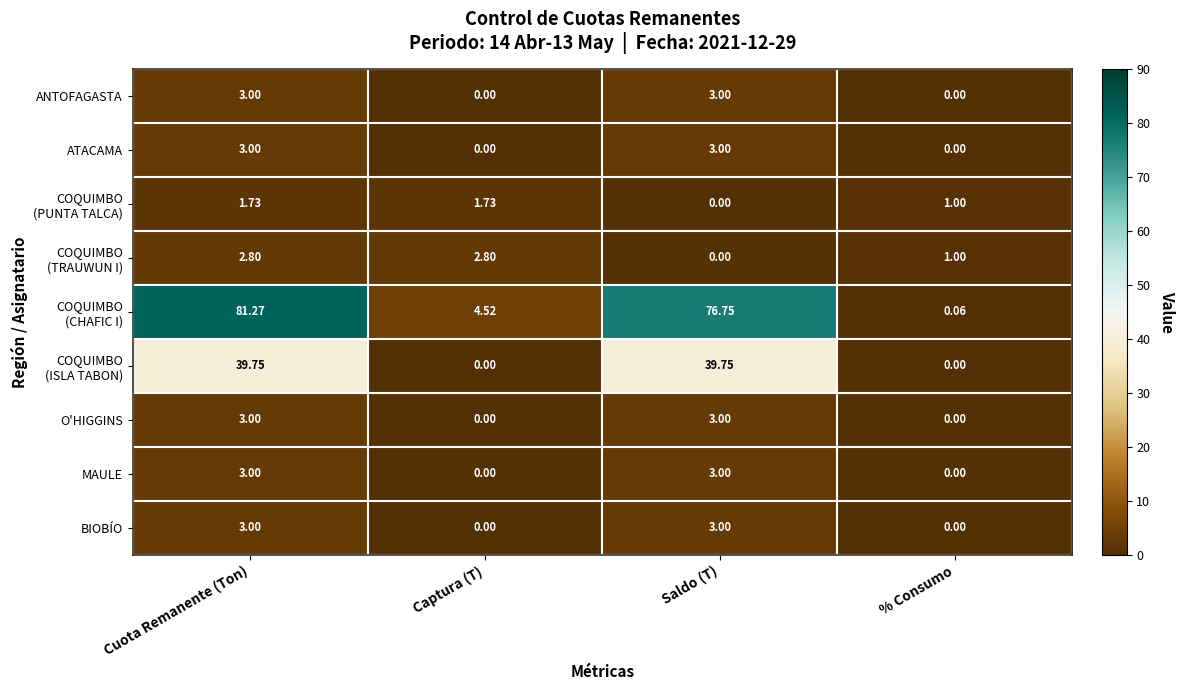

Which category has the highest value across all series?

Cuota Remanente (Ton)